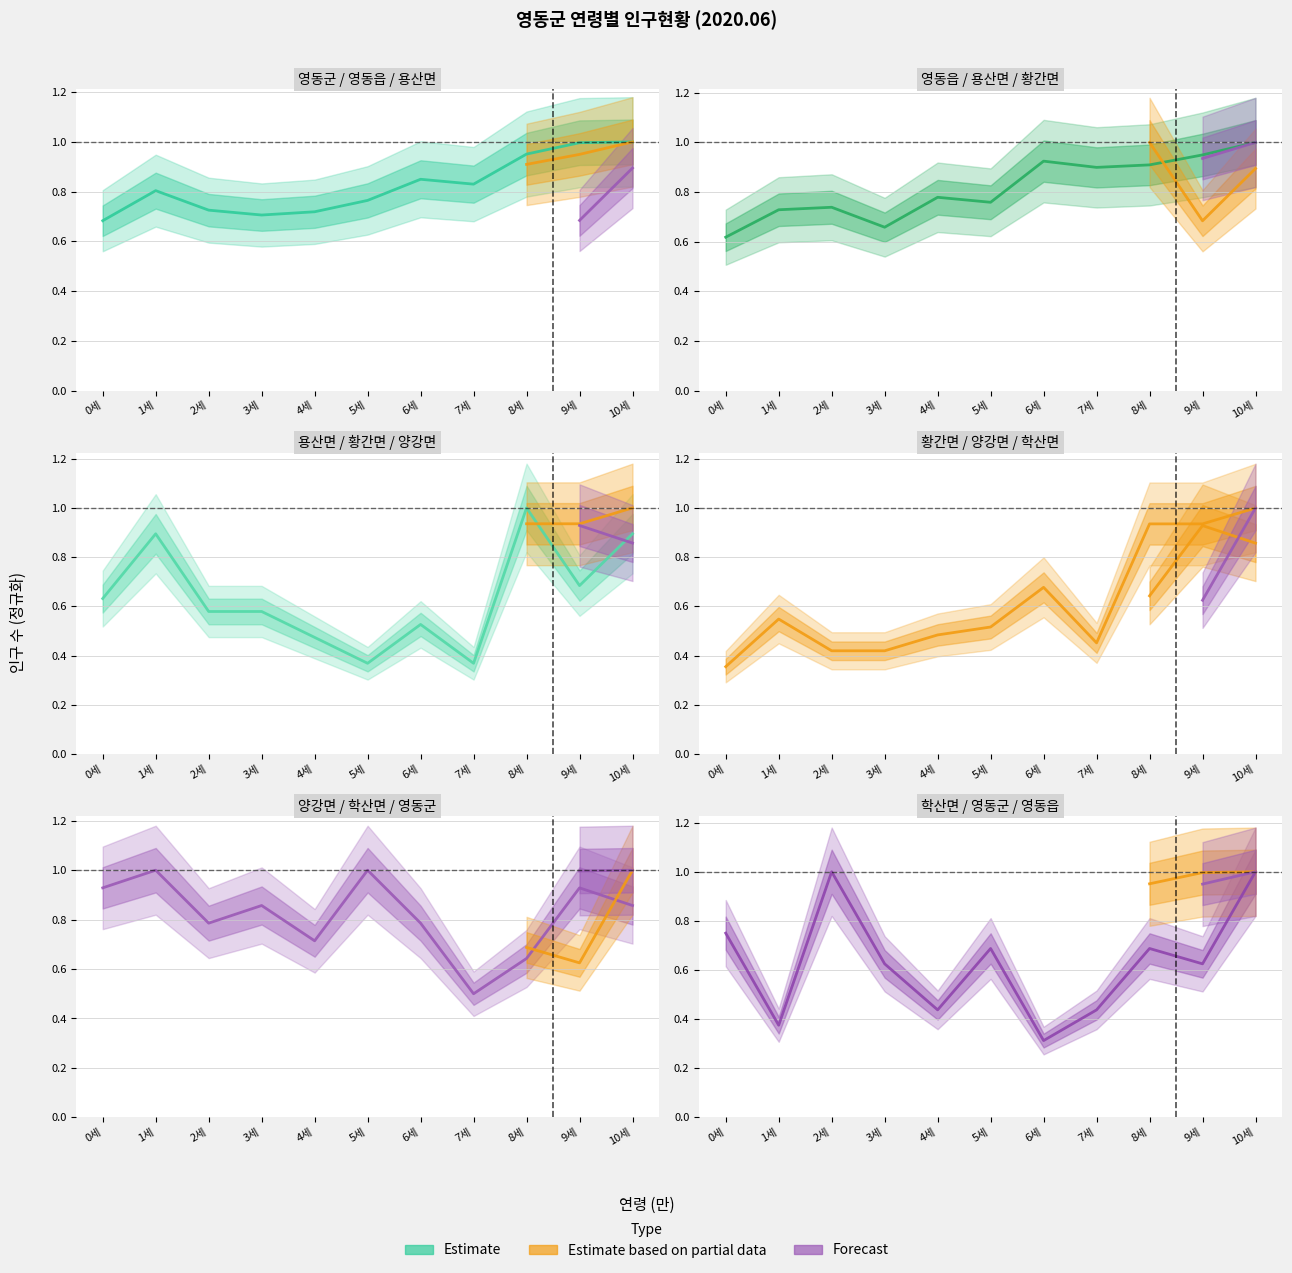

Count the 학산면 values in the range 0 to 1.

11